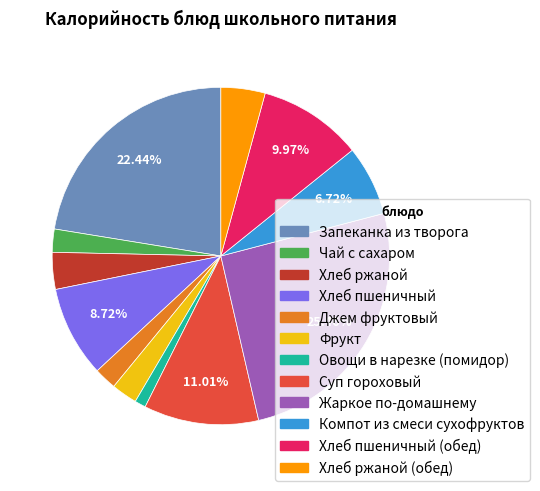

Is there any slice that represents more than half of the pie?

No